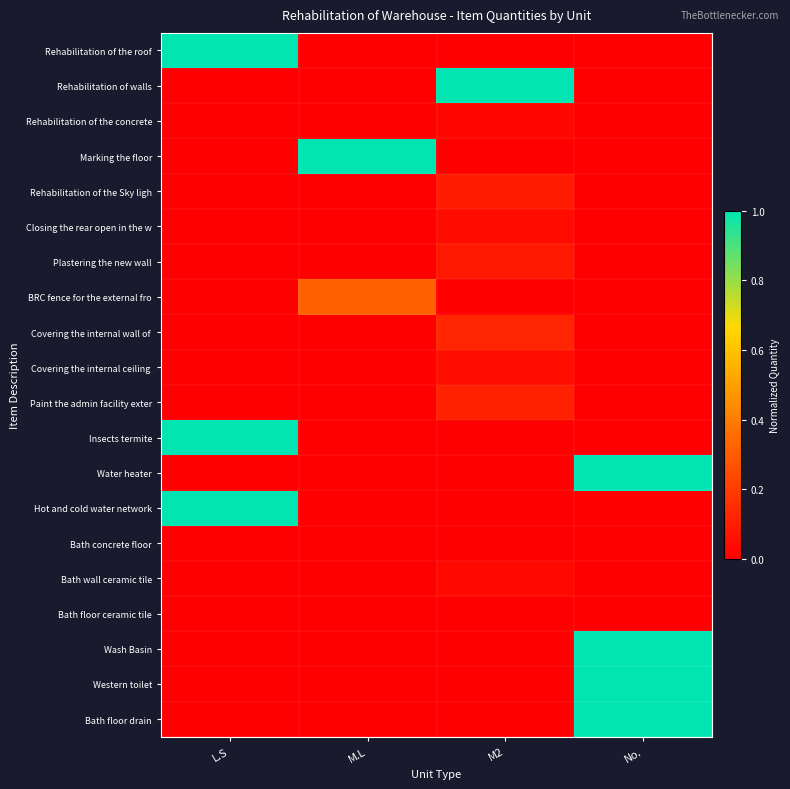

Which series changed the most between L.S and No.?

Rehabilitation of the roof